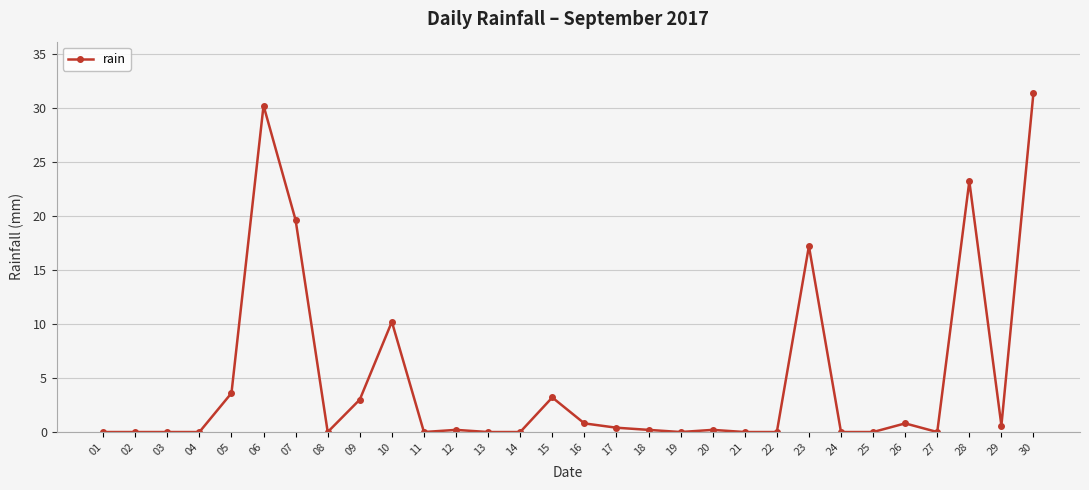

What is the difference between the maximum and second lowest values?

31.4